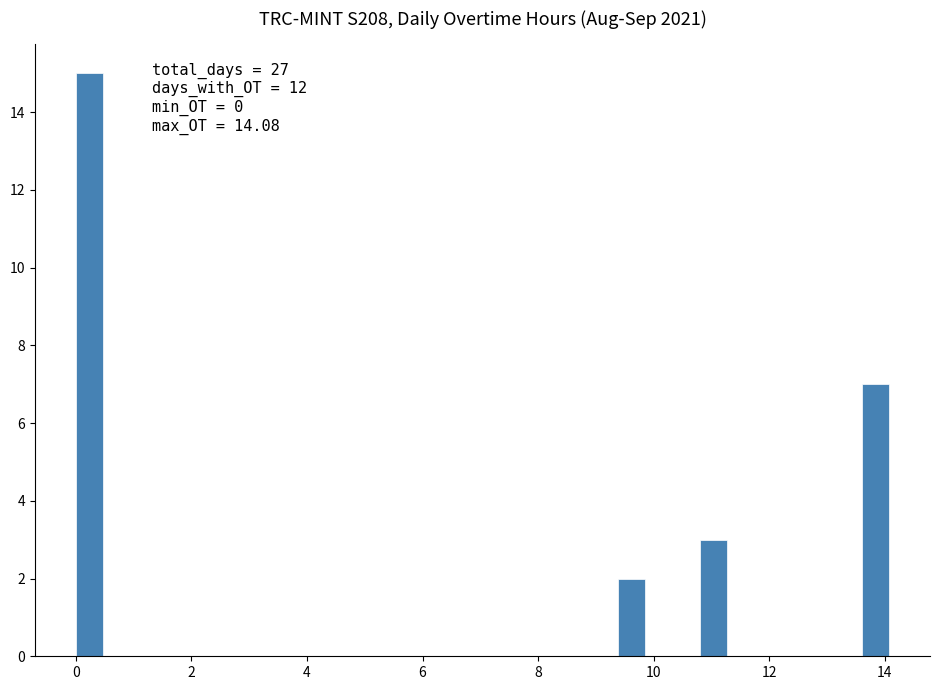

Around what value on the x-axis is the tallest bar? Give the approximate position of its centre, as read against the axis.

0.2